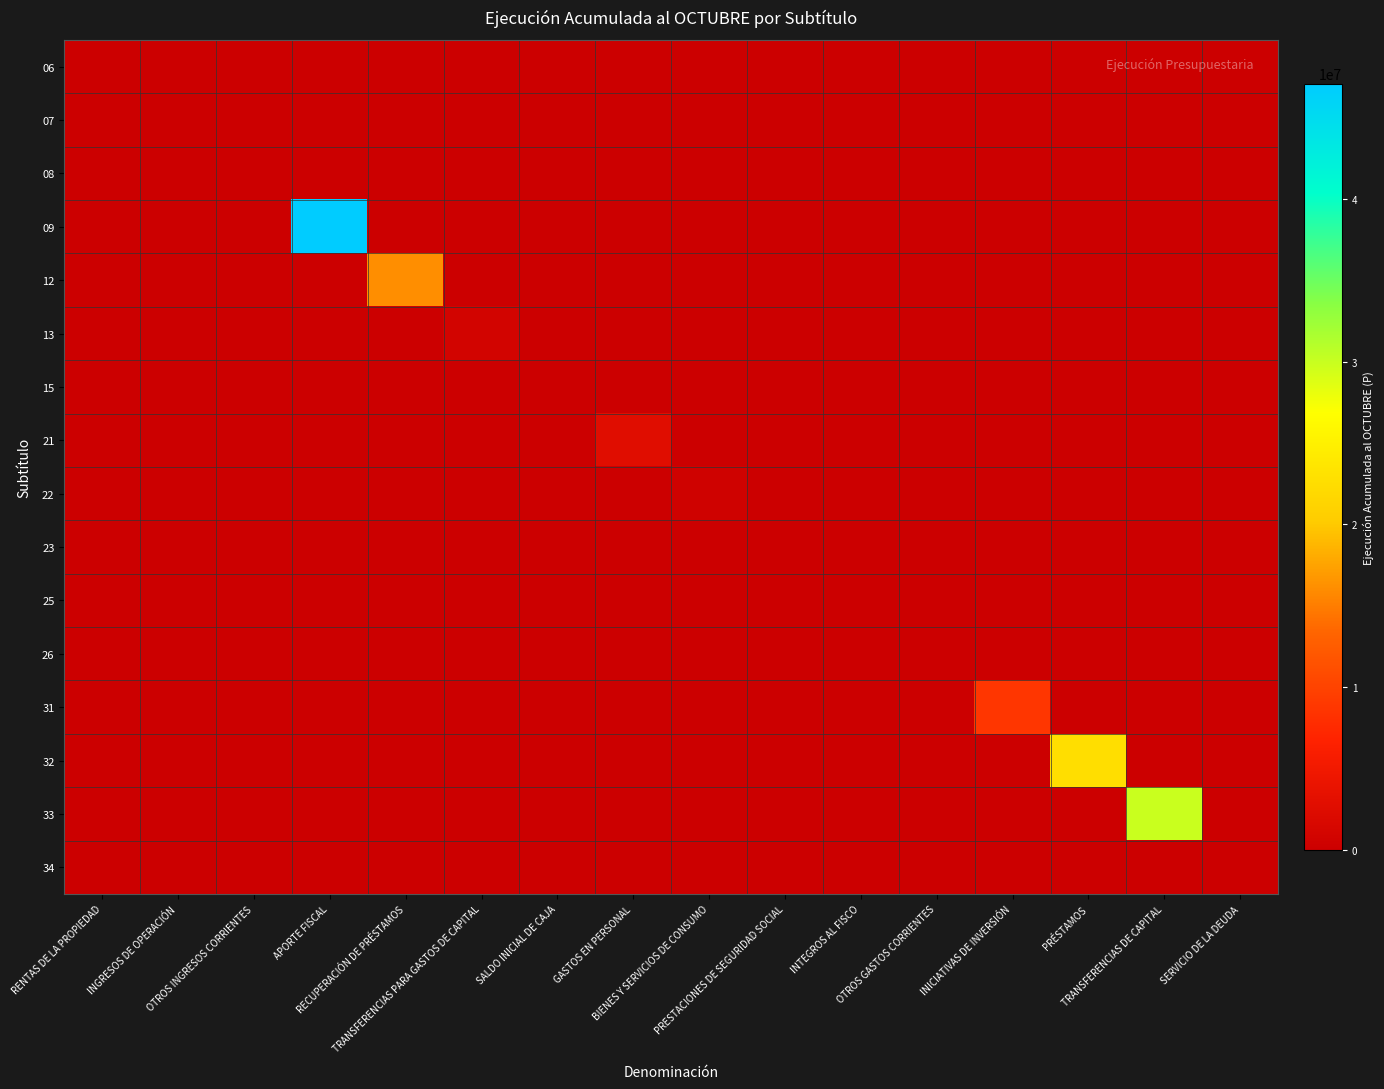

At how many categories does at least one series exceed 38109980?

1